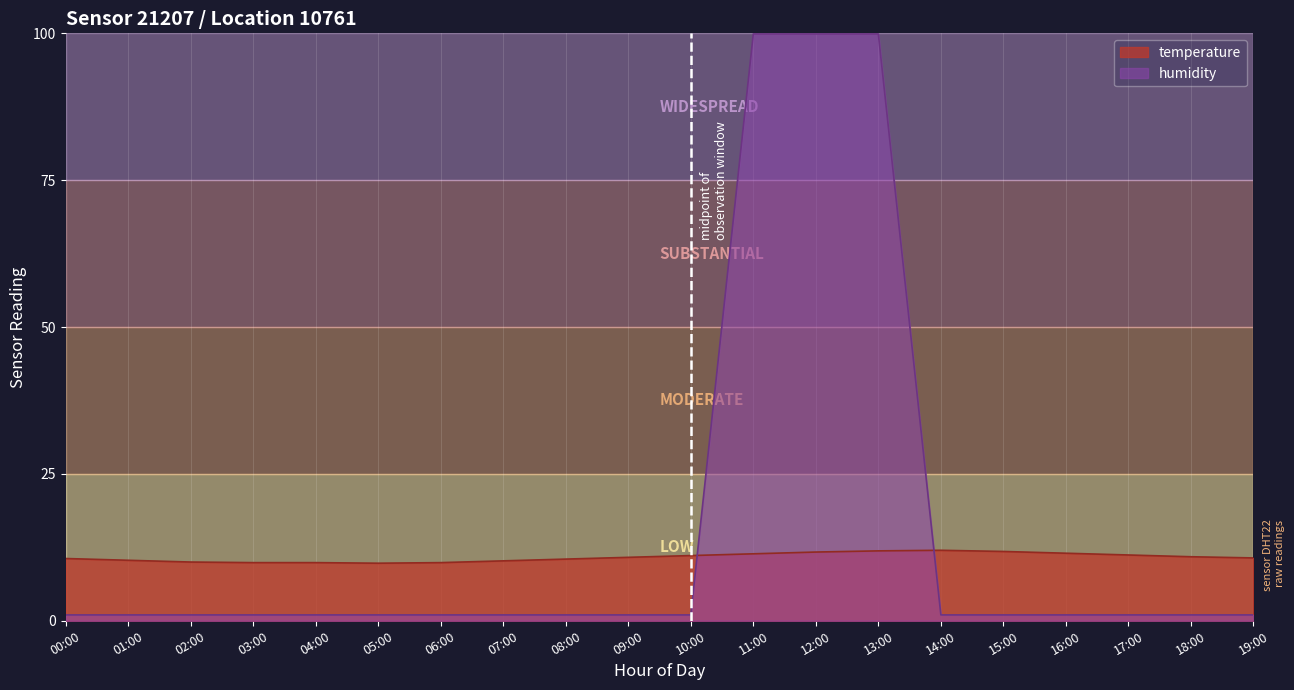

What is the spread (max minus min) of values at 12:00?

88.2